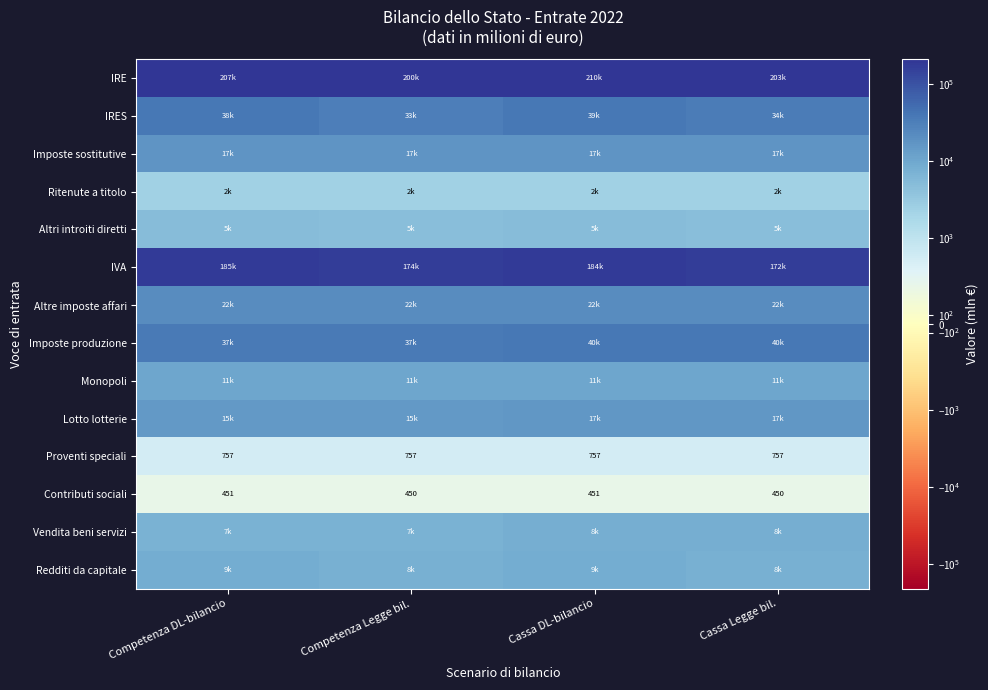

What is the difference between the IRE values at Cassa DL-bilancio and Competenza DL-bilancio?

2723.6